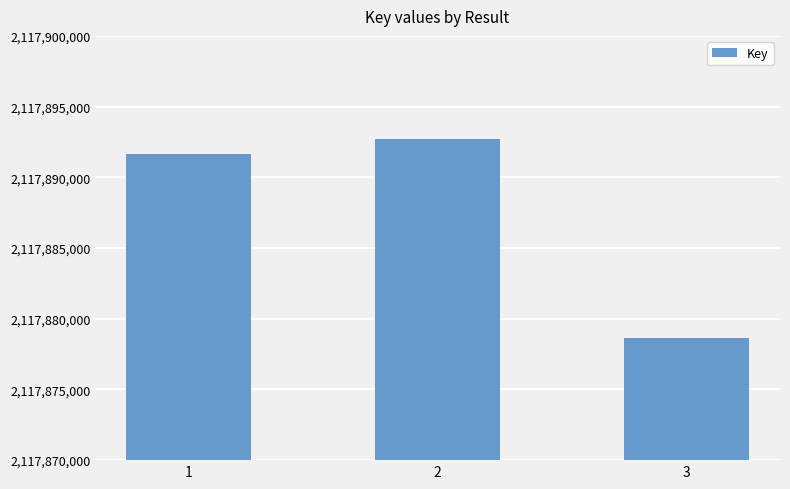

What is the difference between the values at 2 and 3?

14049